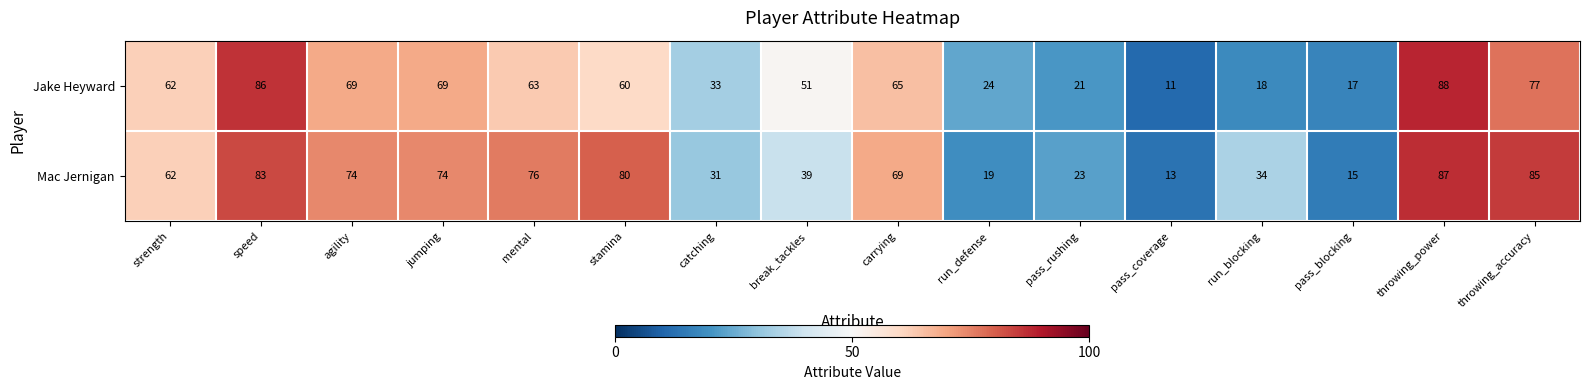

Where does the Mac Jernigan series first go above 69?

speed